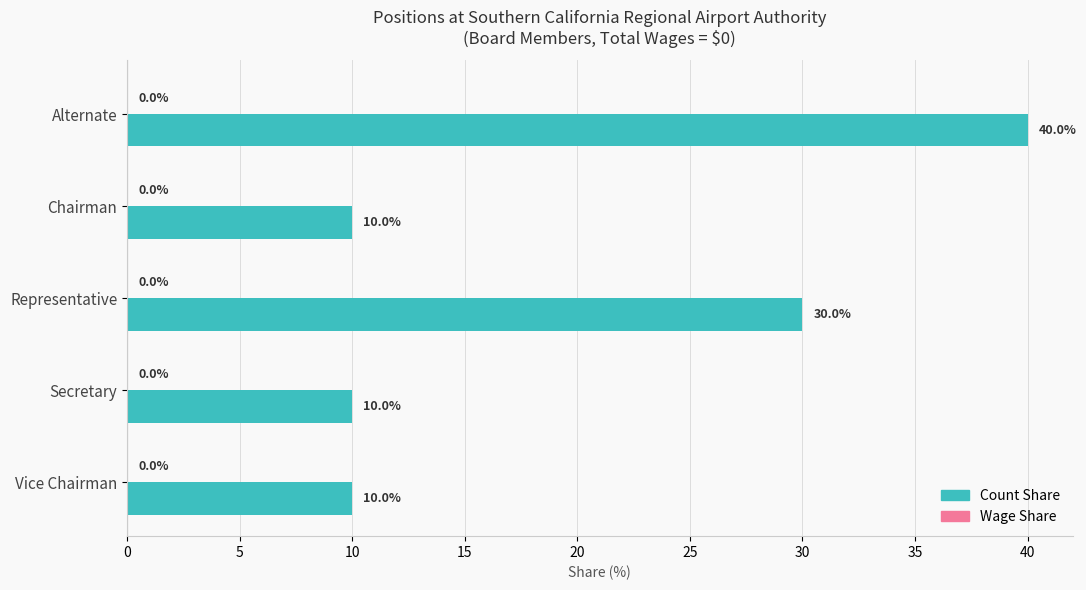

How many distinct data groups are displayed?

1